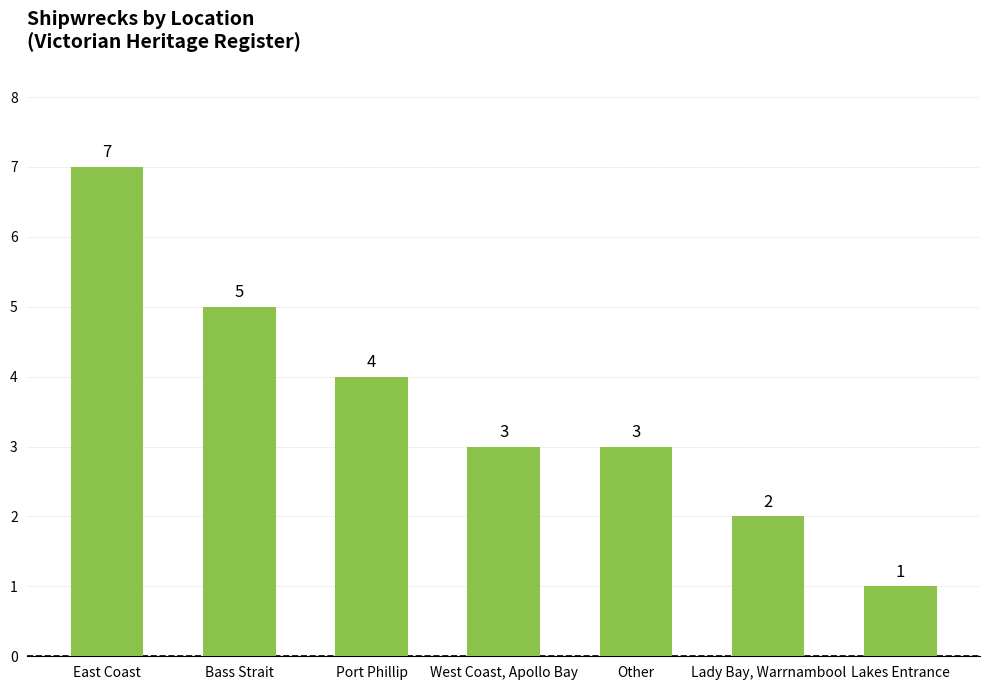

What is the maximum value shown in the chart?

7